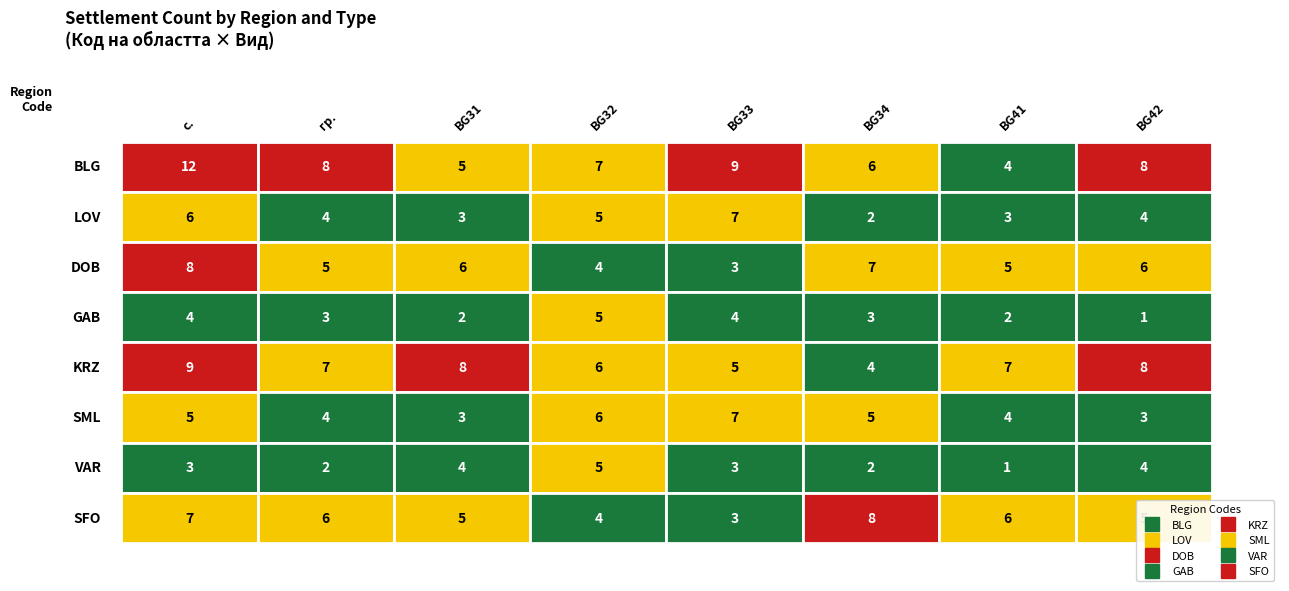

What is the difference between the second highest and second lowest values in the BLG series?

4